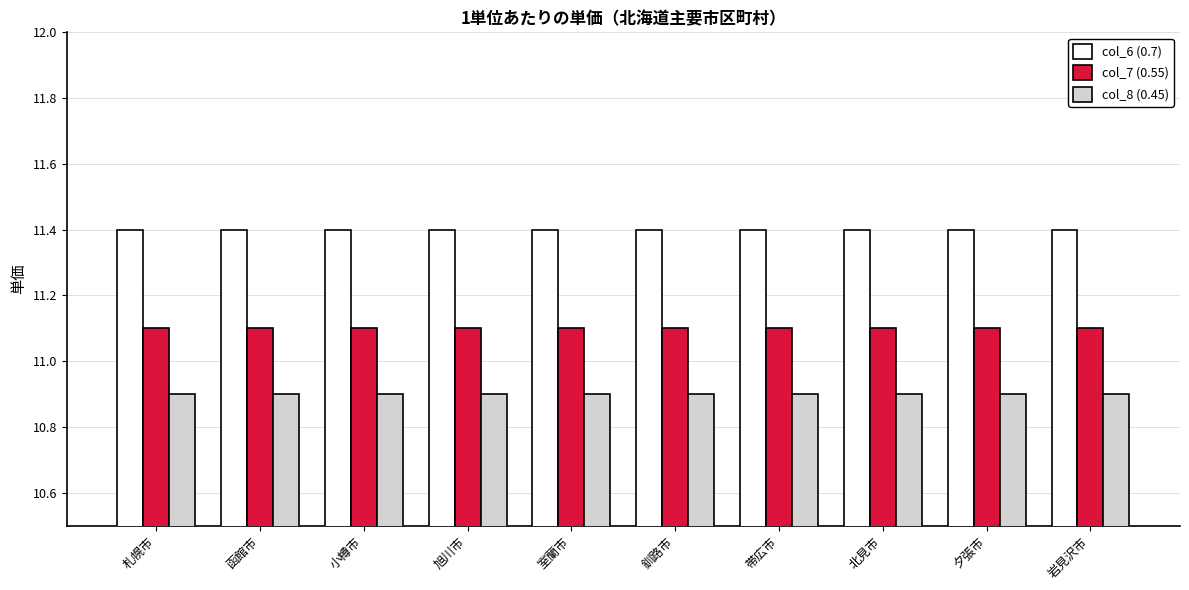

Rank the series by their maximum value, from lowest to highest.

col_8 (0.45), col_7 (0.55), col_6 (0.7)